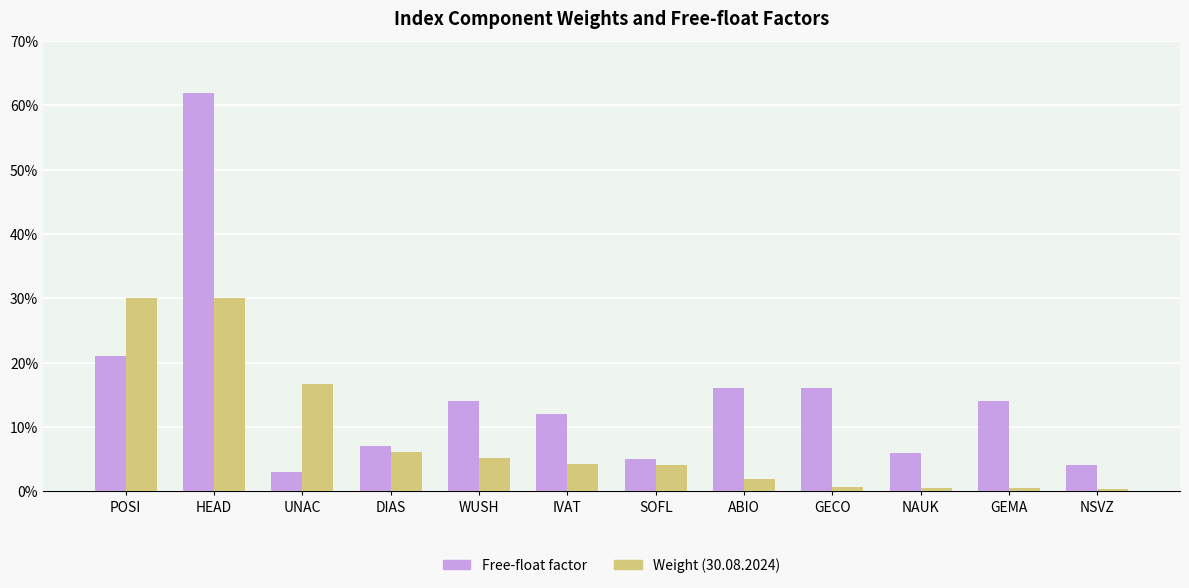

What are all the series names shown in the legend?

Free-float factor, Weight (30.08.2024)